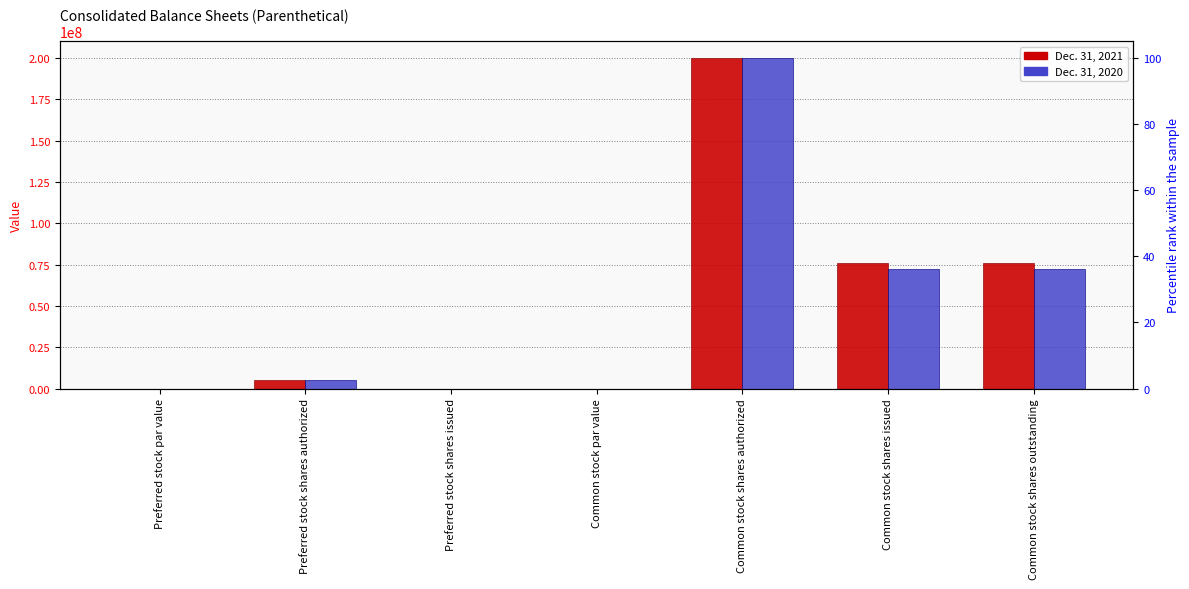

Reading left to right, extract all data points from this chart.

Dec. 31, 2021: 0.0	5000000.0	0.0	0.0	200000000.0	75754663.0	75754663.0
Dec. 31, 2020: 0.0	5000000.0	0.0	0.0	200000000.0	72451521.0	72451521.0